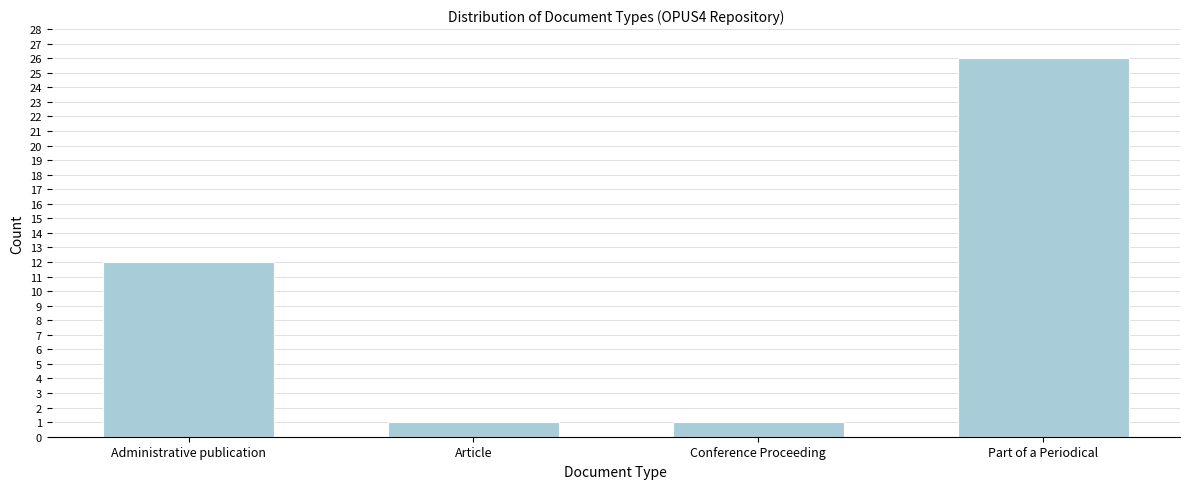

Reading left to right, list all the values displayed in this chart.

Administrative publication=12	Article=1	Conference Proceeding=1	Part of a Periodical=26